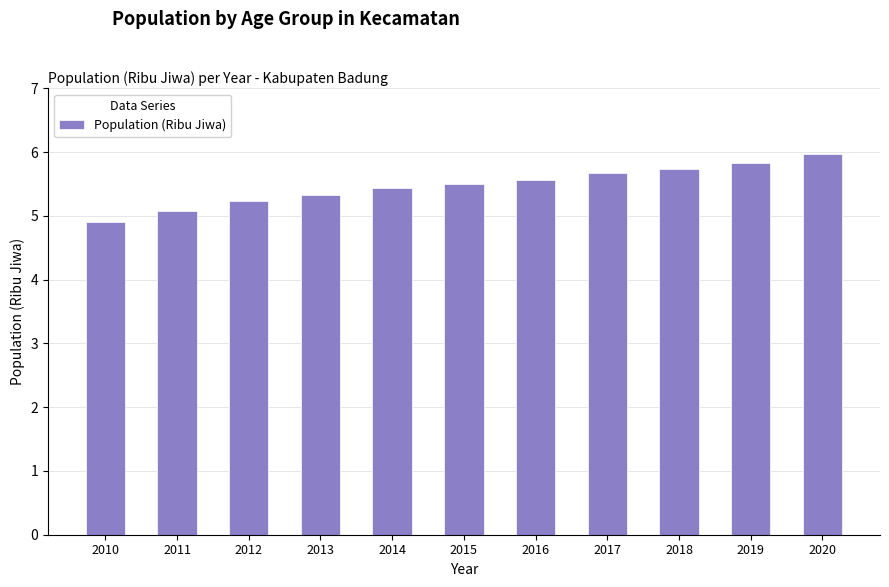

What is the difference between the second highest and minimum values?

0.9